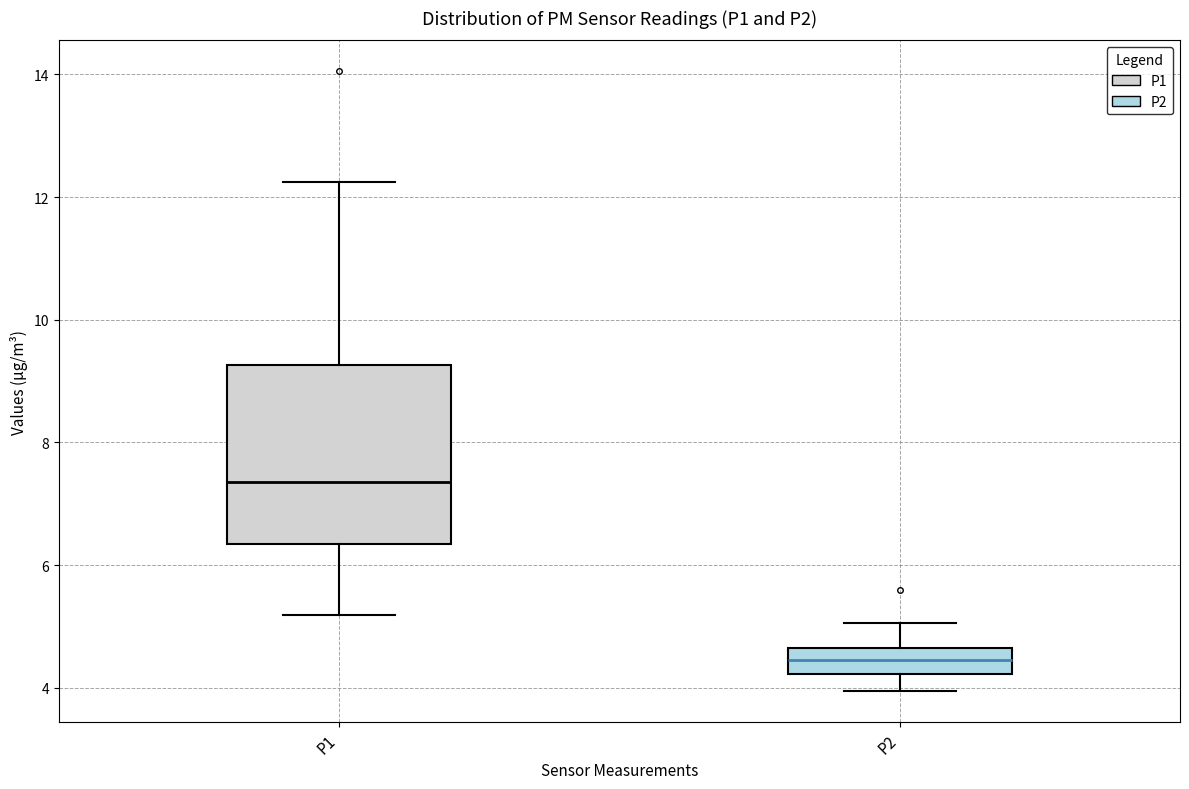

Comparing the boxes themselves (not the whiskers), which one is the tallest?

P1